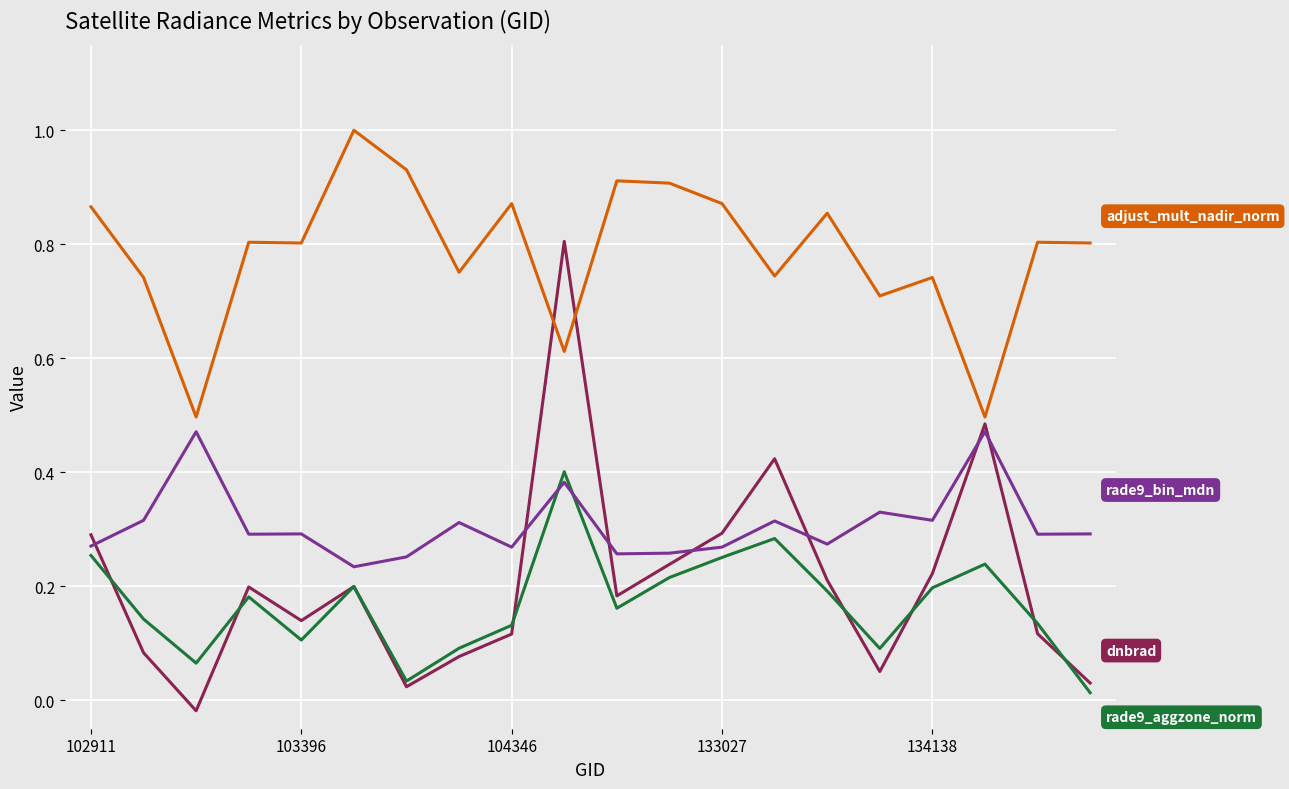

What is the label of the 3rd point from the right?

17